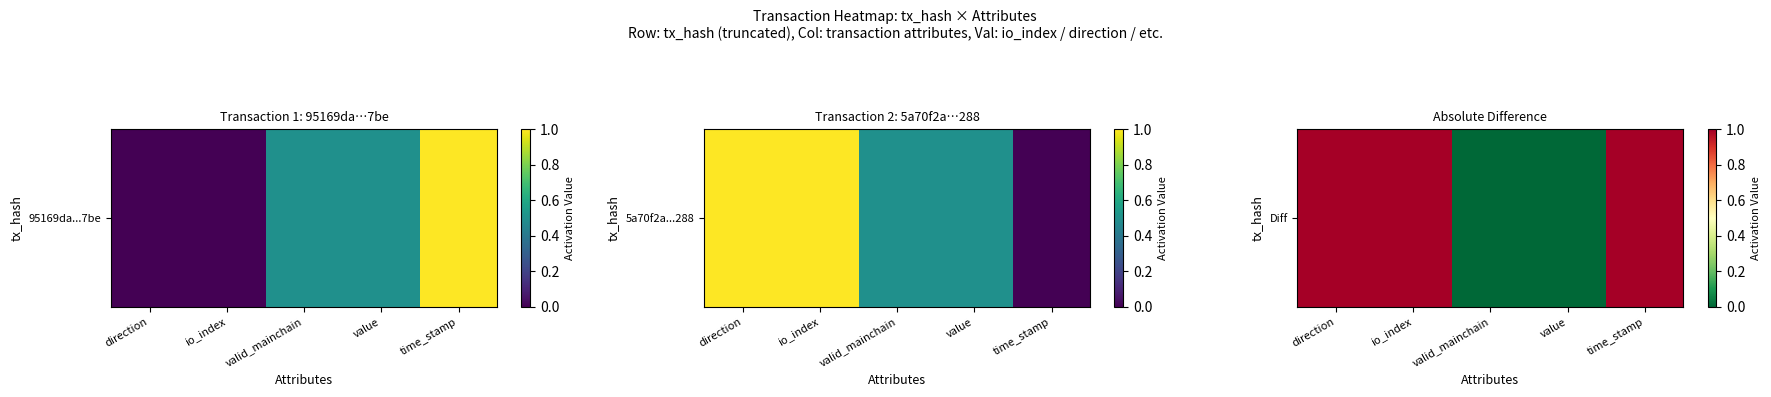

Rank the categories by value from highest to lowest.

direction, io_index, time_stamp, valid_mainchain, value